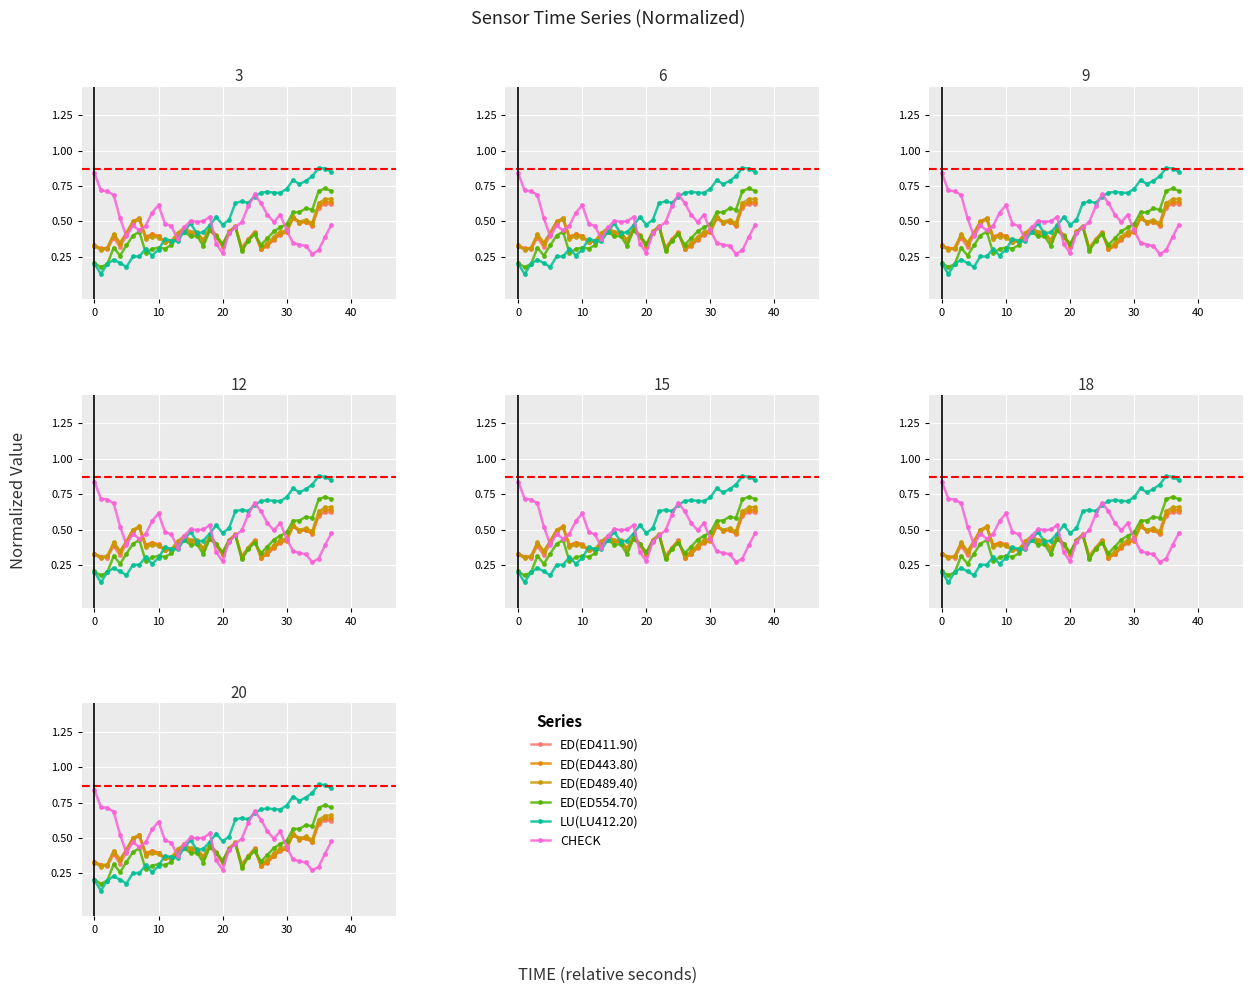

Between 8 and 28, which series saw the biggest shift?

LU(LU412.20)